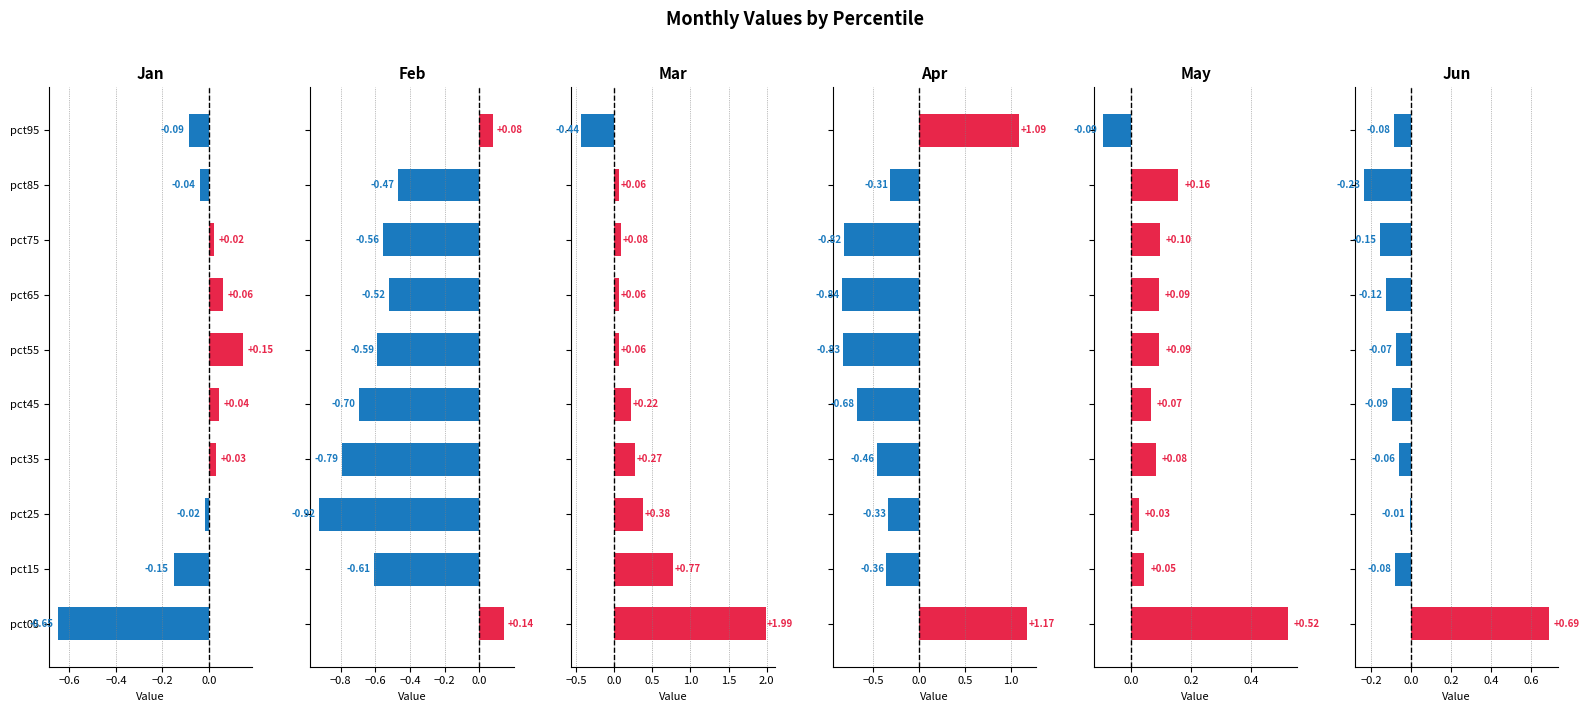

Between 8 and 9, which series saw the biggest shift?

Apr